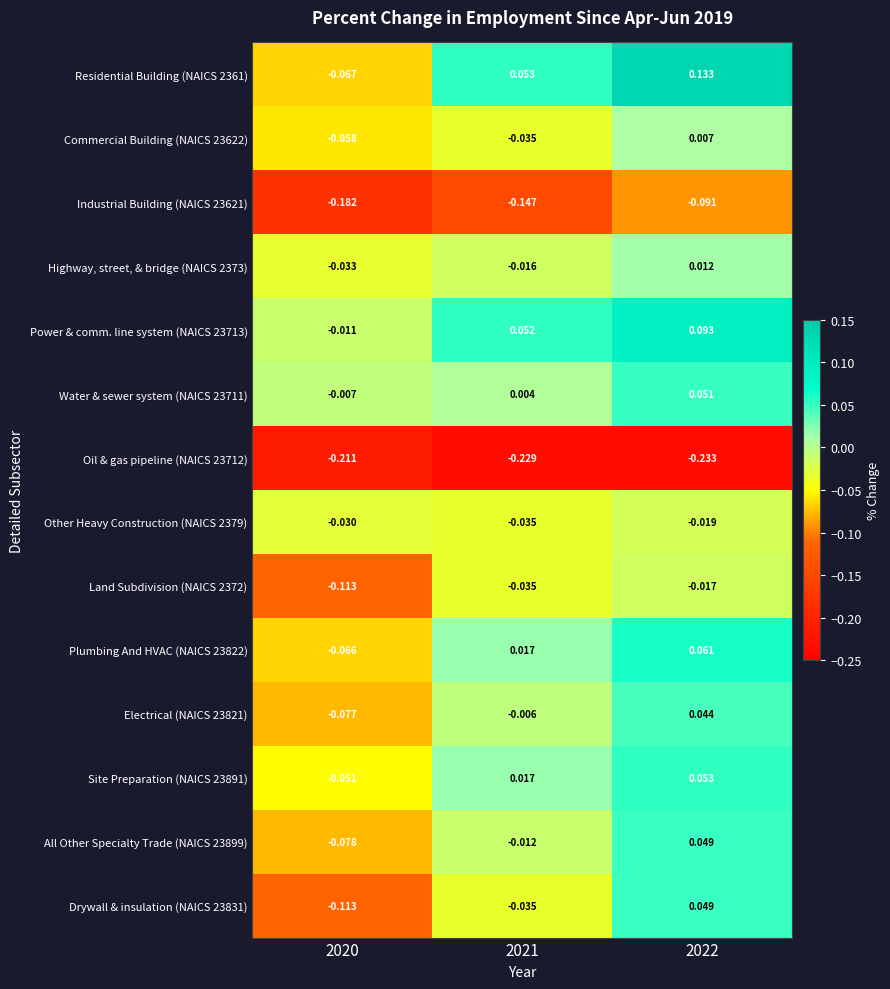

Which series has the largest total across all categories?

Power & comm. line system (NAICS 23713)